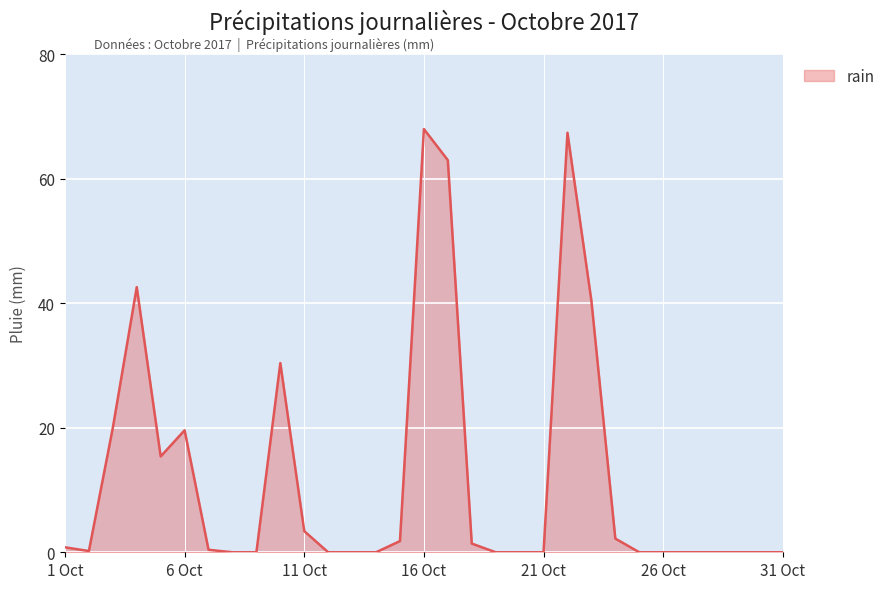

How many distinct data groups are displayed?

1